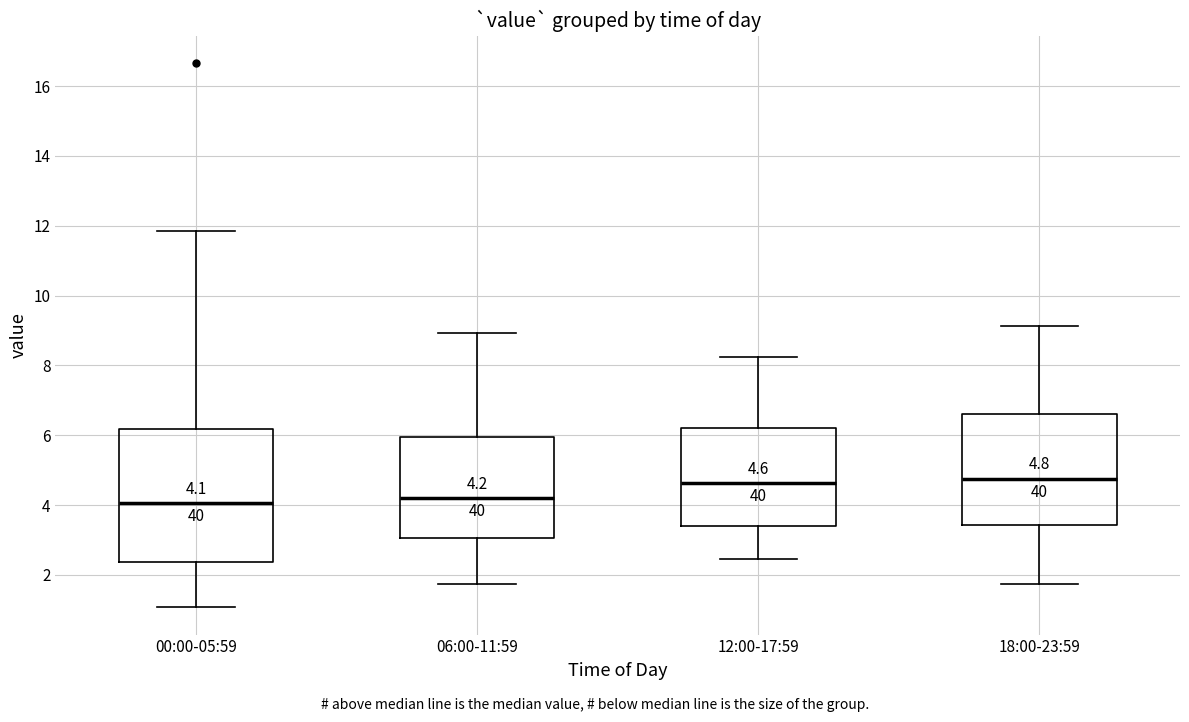

Comparing the boxes themselves (not the whiskers), which one is the tallest?

00:00-05:59